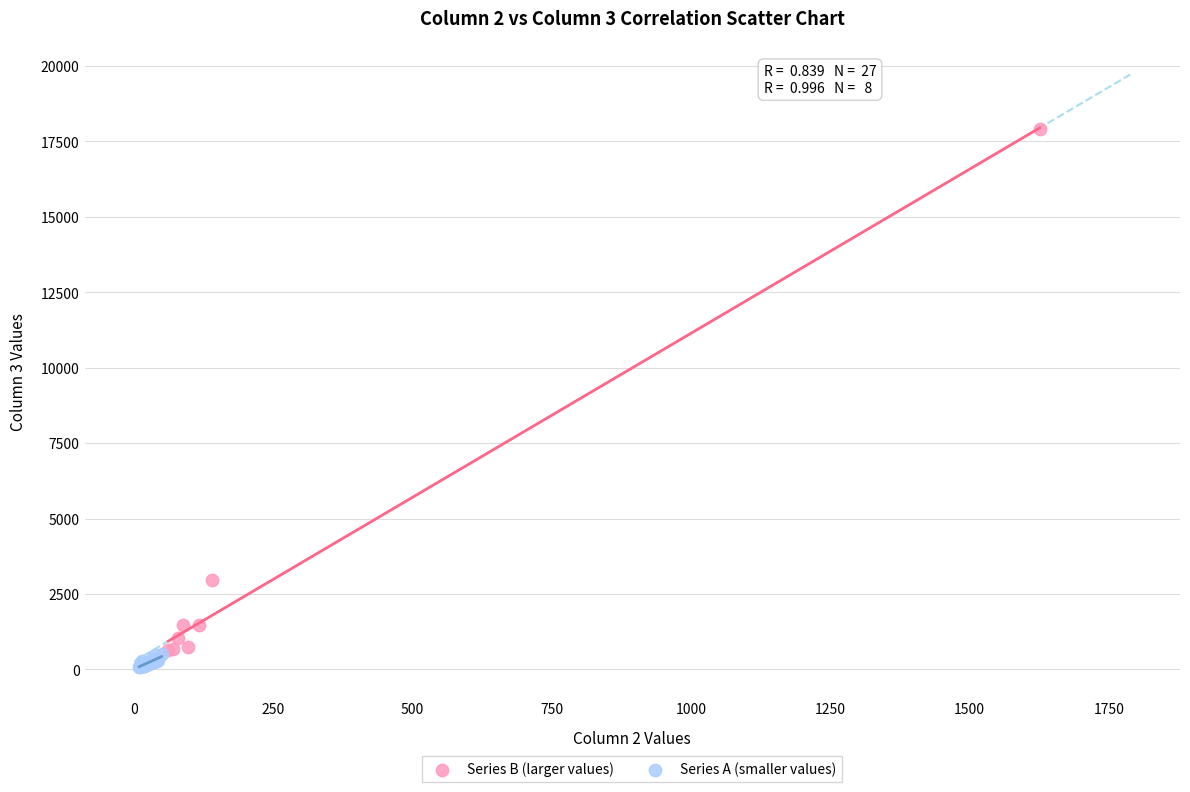

Which series reaches the maximum Y coordinate?

Series B (larger values)